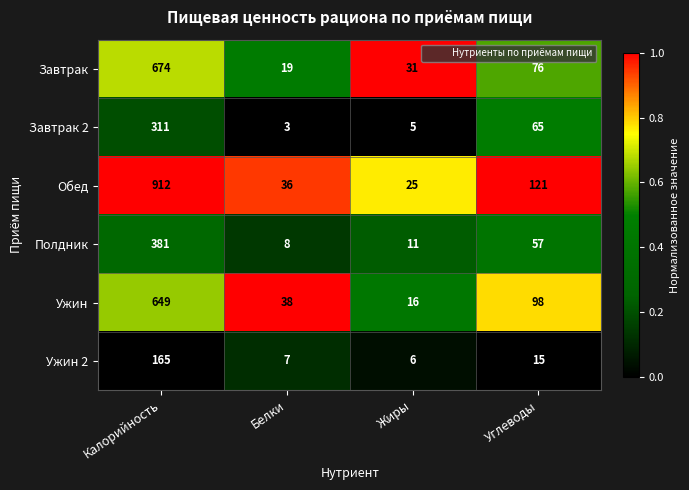

Is it true that Ужин 2 equals 10 at Жиры?

False